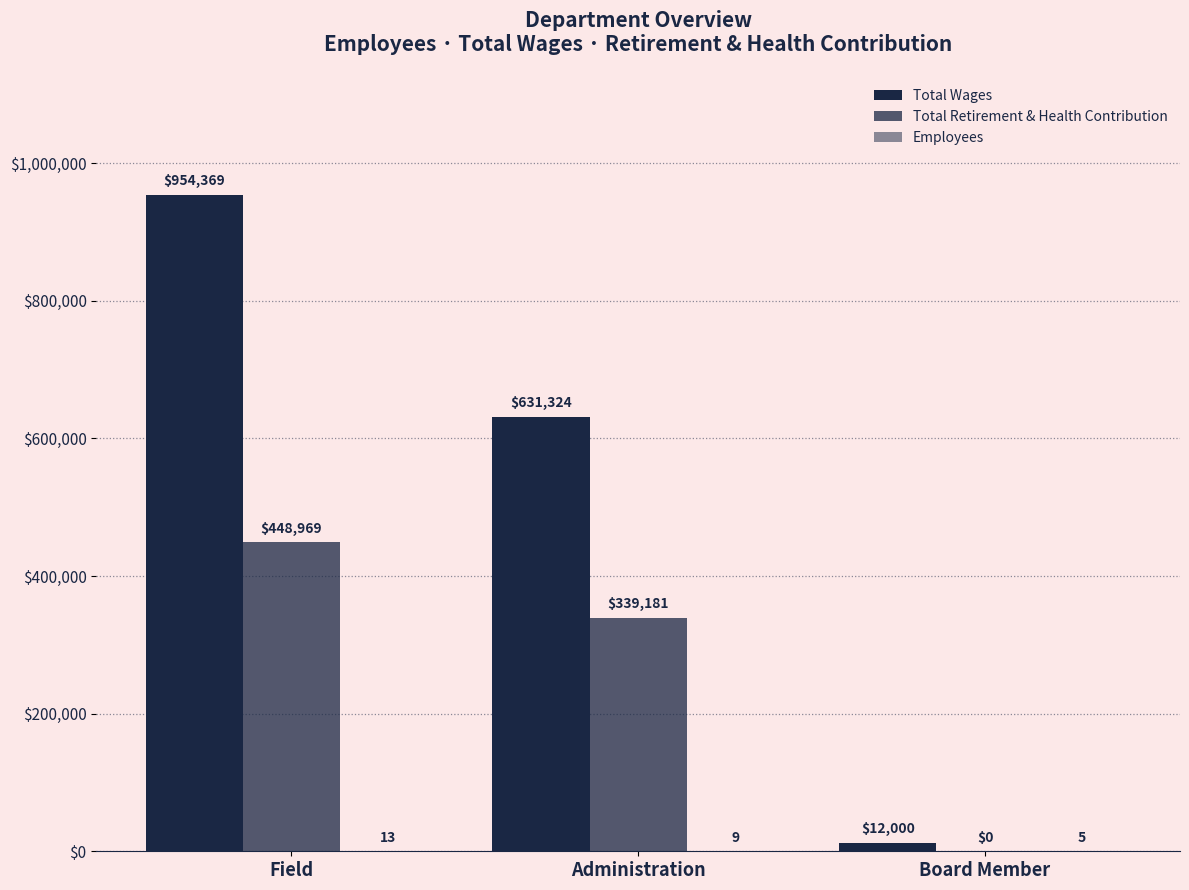

What position from the right is Field?

3